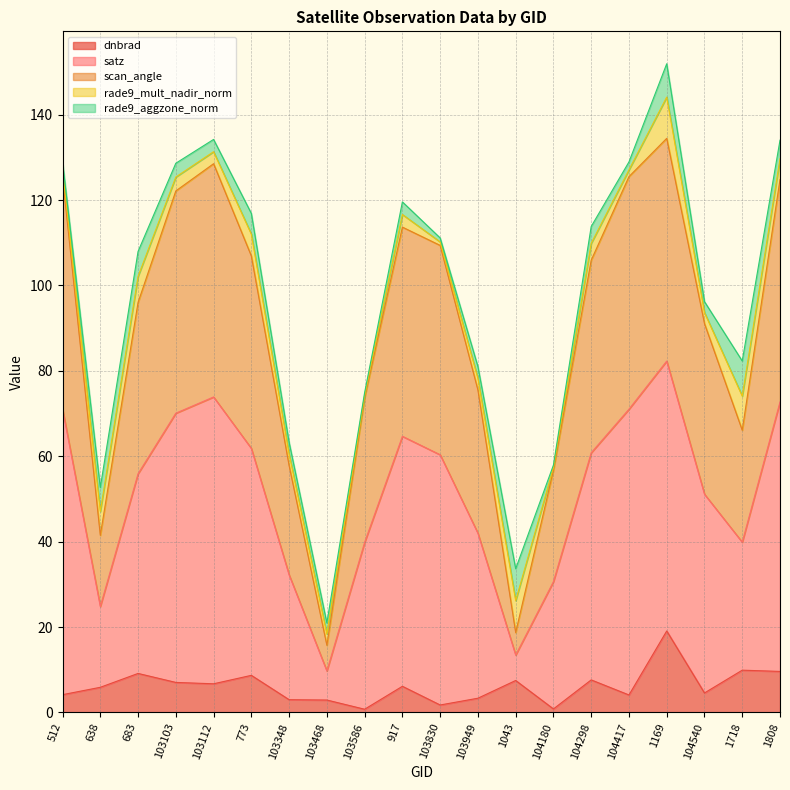

At which category does the chart reach its minimum across all series?

103586